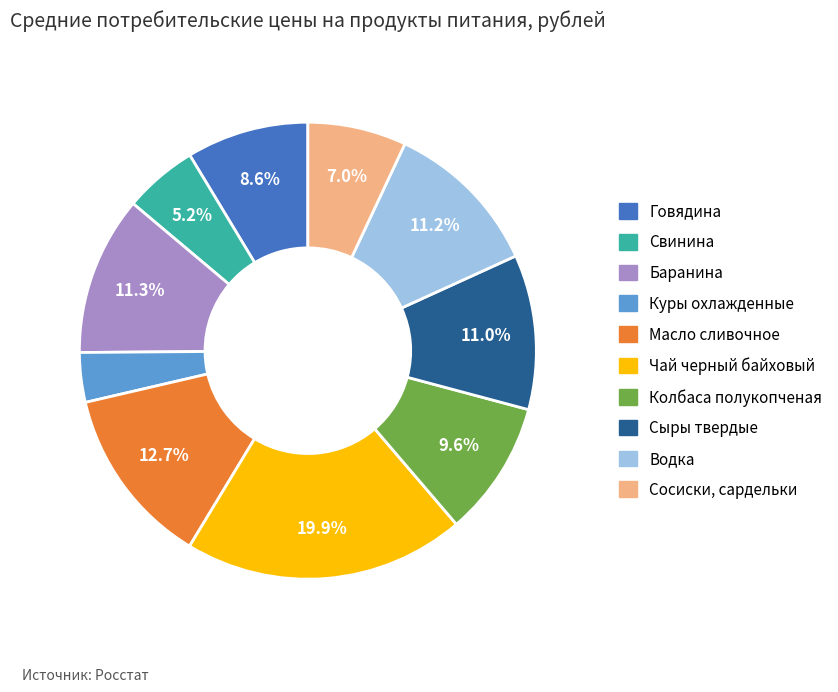

What percentage is the Сосиски, сардельки slice, to the nearest percent?

7%